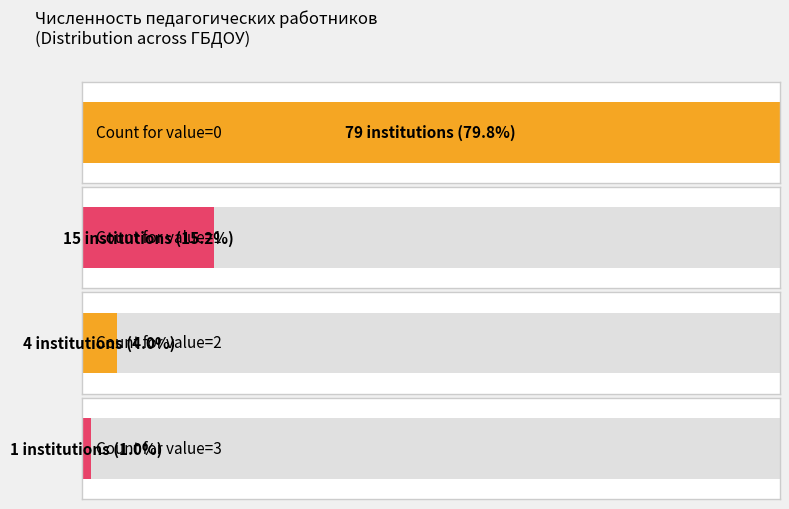

What is the difference between the second highest and minimum values?

2